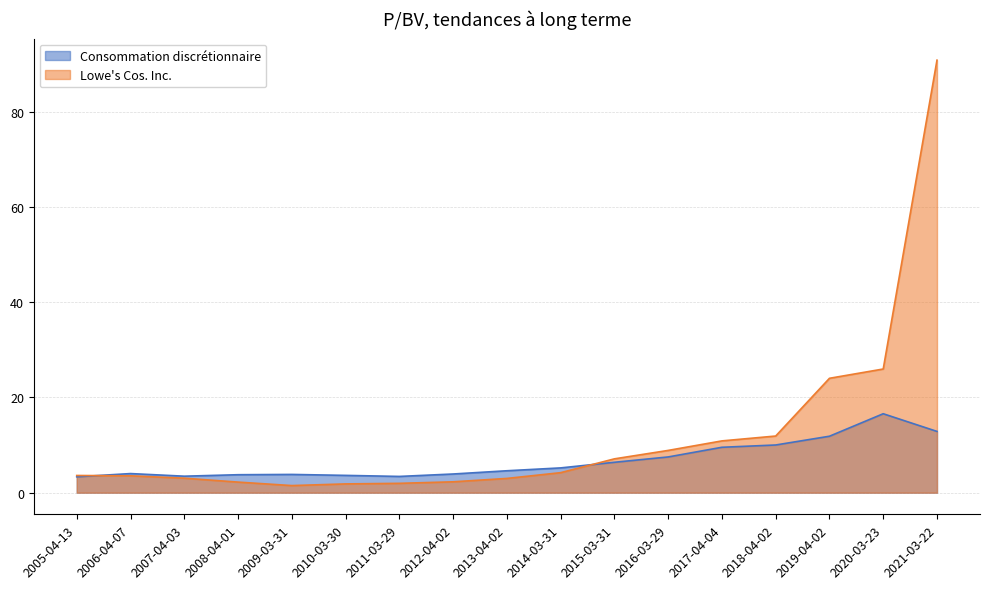

Where do Consommation discrétionnaire and Lowe's Cos. Inc. first cross each other?

2005-04-13 and 2006-04-07